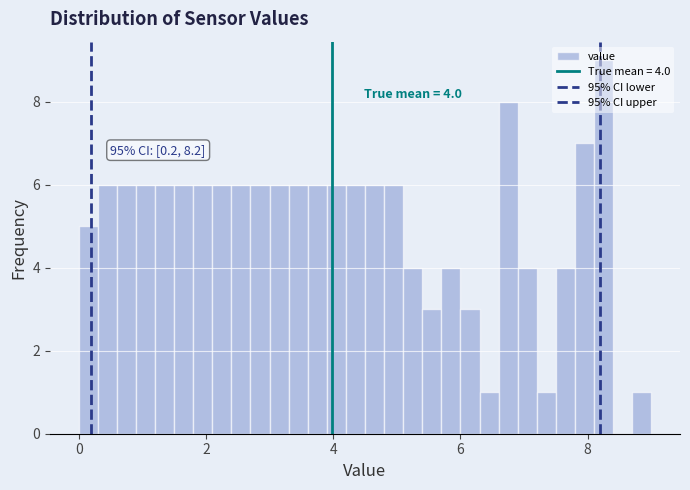

Around what value on the x-axis is the tallest bar? Give the approximate position of its centre, as read against the axis.

8.2